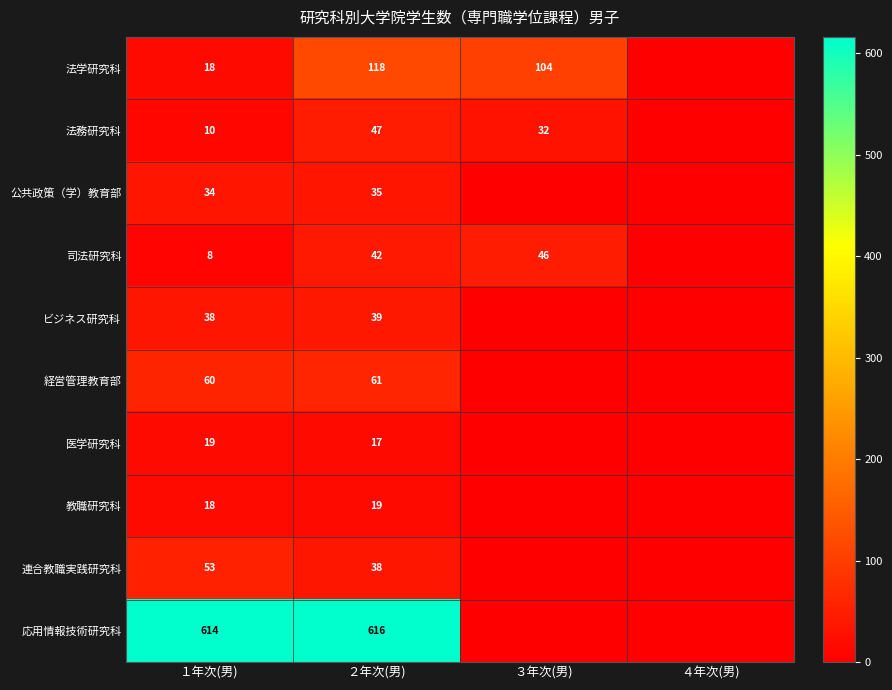

What is the difference between the 法学研究科 values at １年次(男) and ３年次(男)?

86